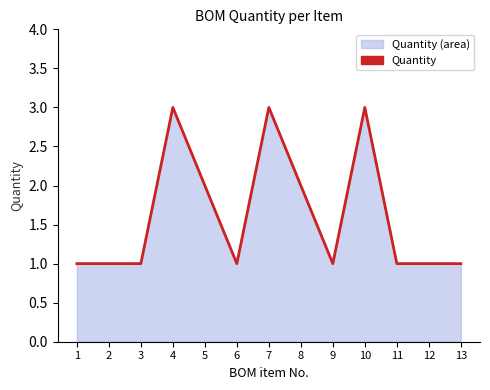

What is the sum of all values?

21